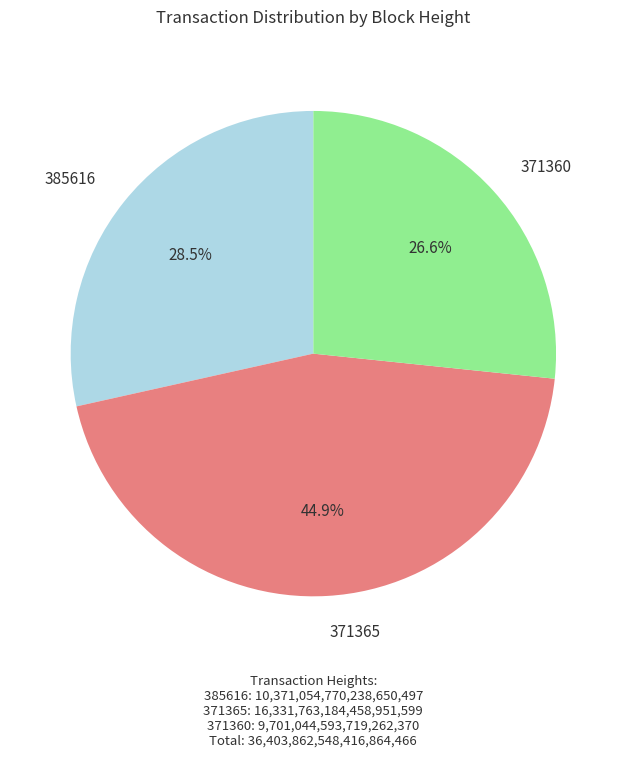

What is the ratio of the value at 371360 to the value at 385616?

0.9